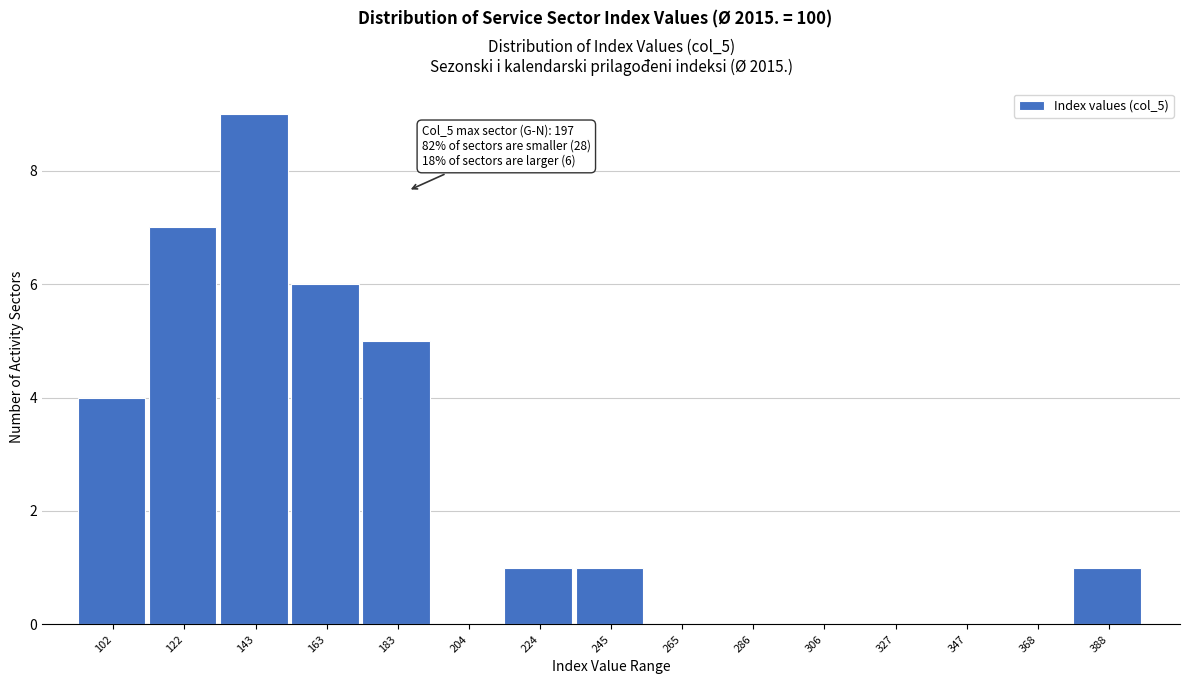

Reading right to left, transcribe all the data shown in this chart.

388=1	368=0	347=0	327=0	306=0	286=0	265=0	245=1	224=1	204=0	183=5	163=6	143=9	122=7	102=4